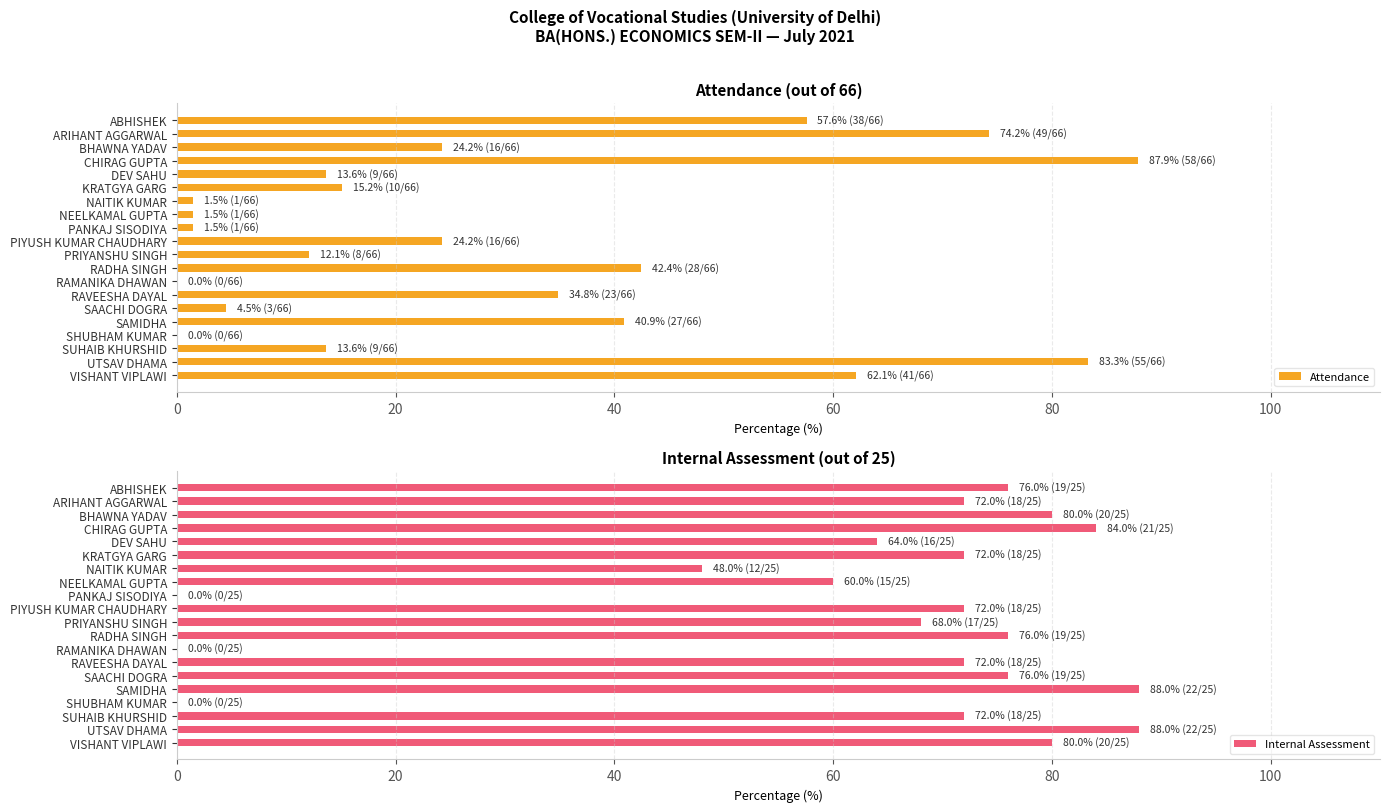

How many data points does each series have?

20